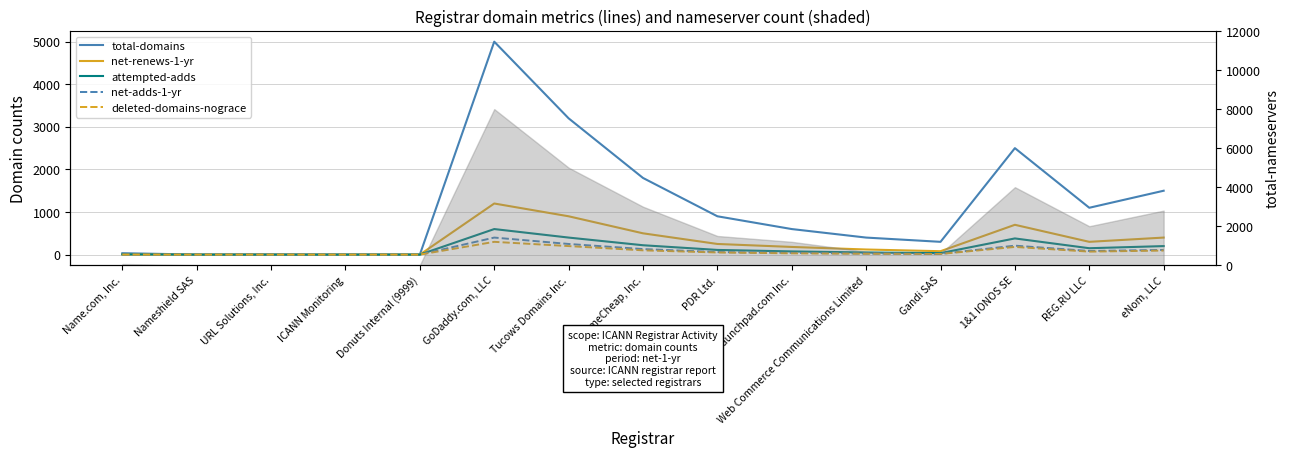

Does the chart have visible grid lines?

Yes